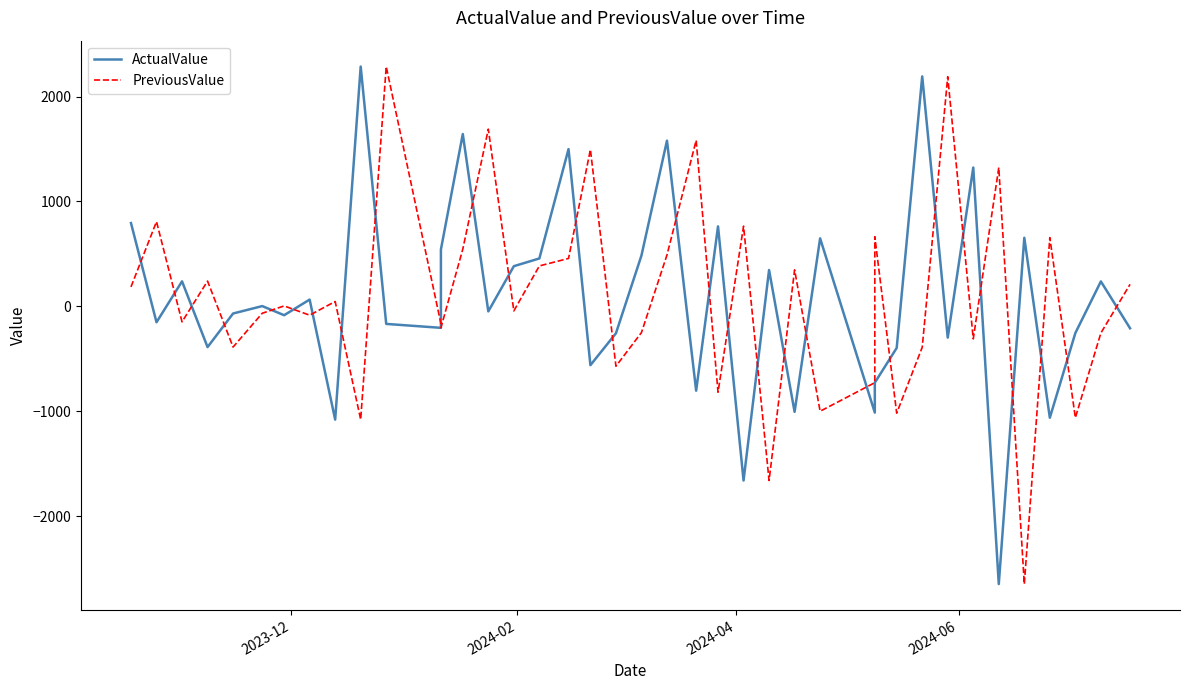

Which series has the largest range (max minus min)?

PreviousValue